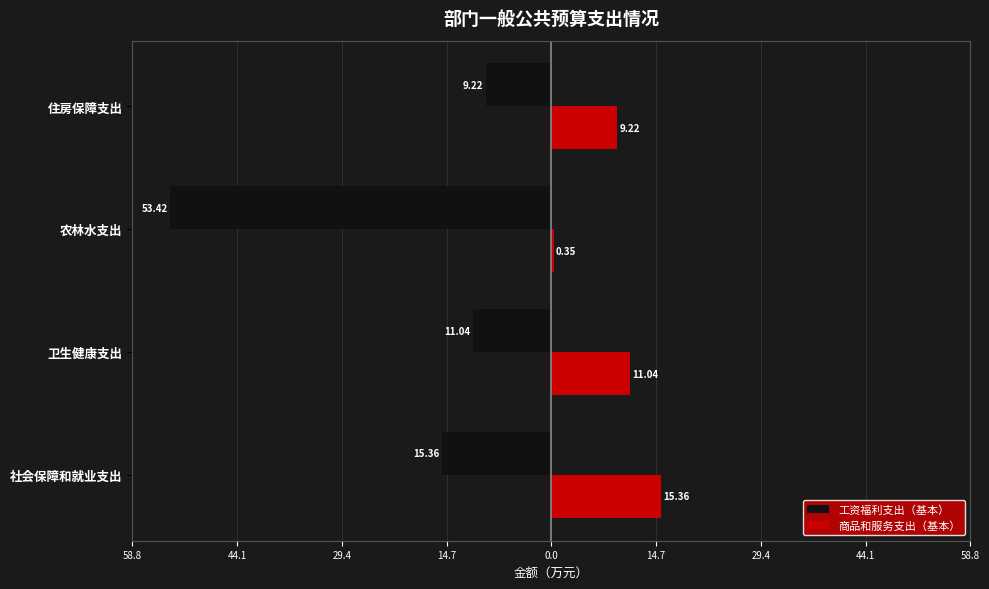

What are all the series names shown in the legend?

工资福利支出（基本）, 商品和服务支出（基本）